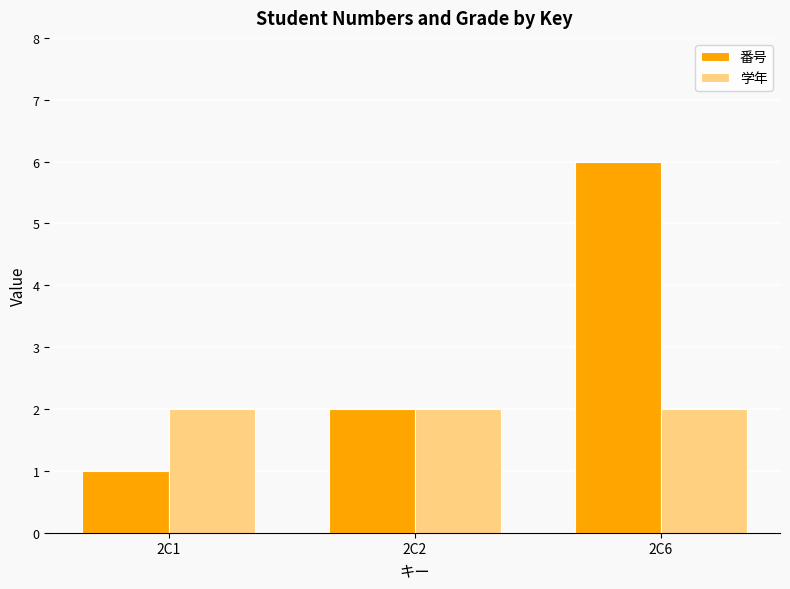

What is the maximum value for 番号?

6